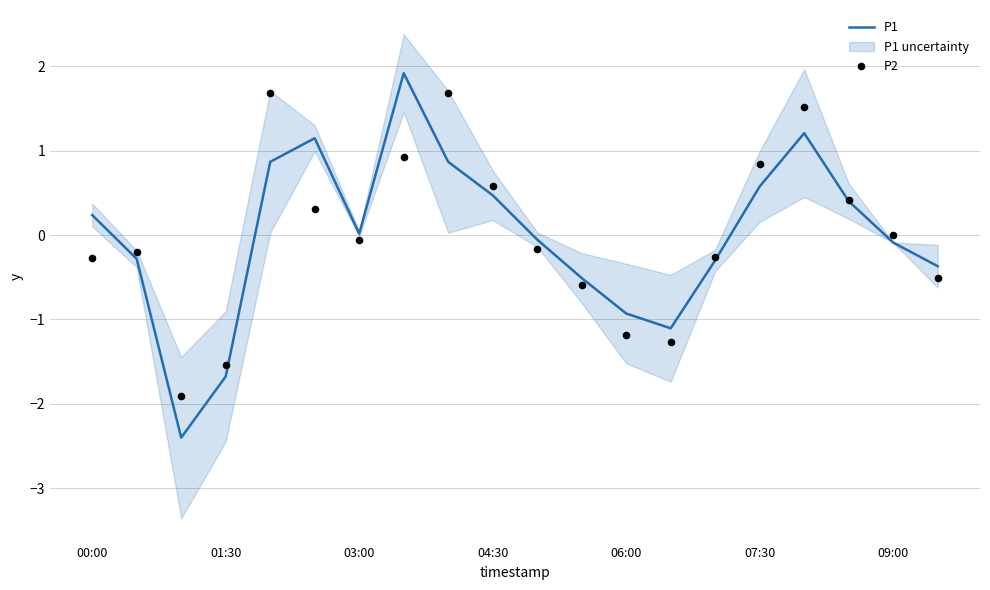

Which series has the largest Y range (max minus min)?

P1